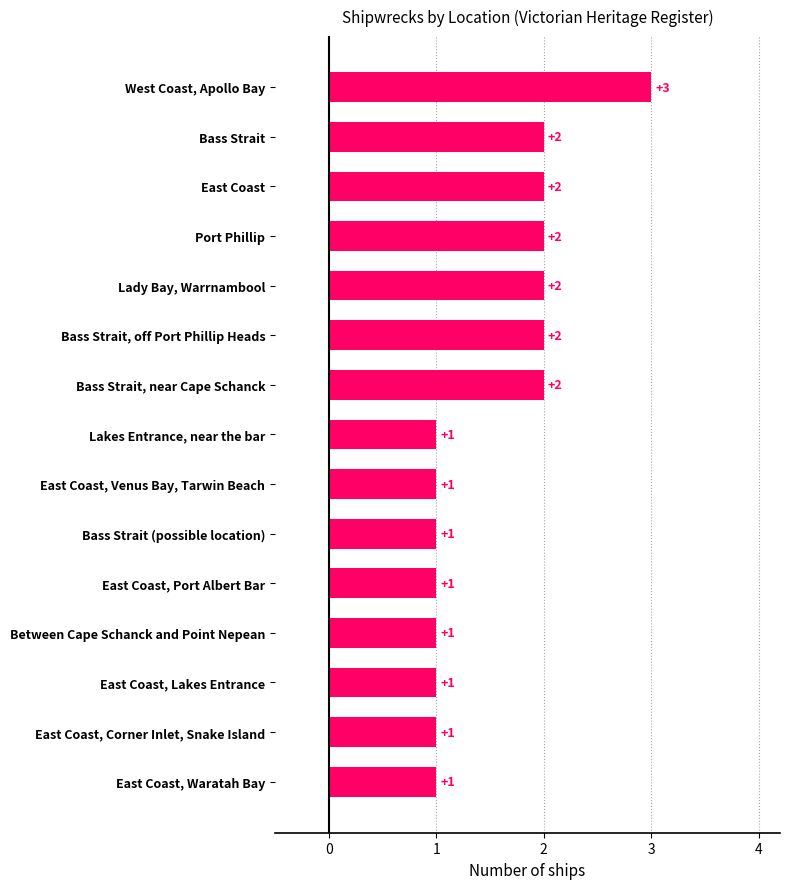

How many values are between 1 and 2?

14